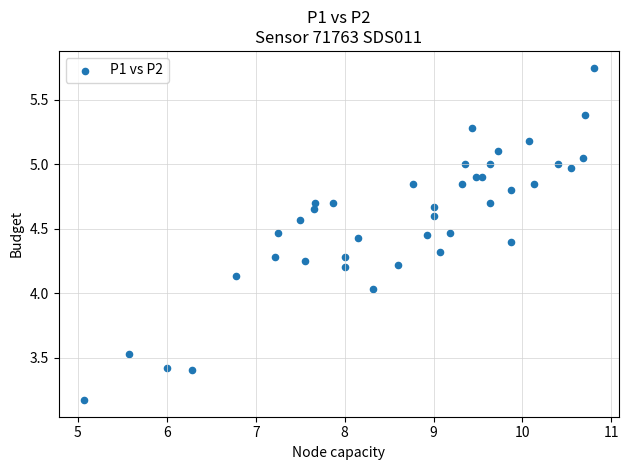

What is the range of Y values (max minus min)?

2.6